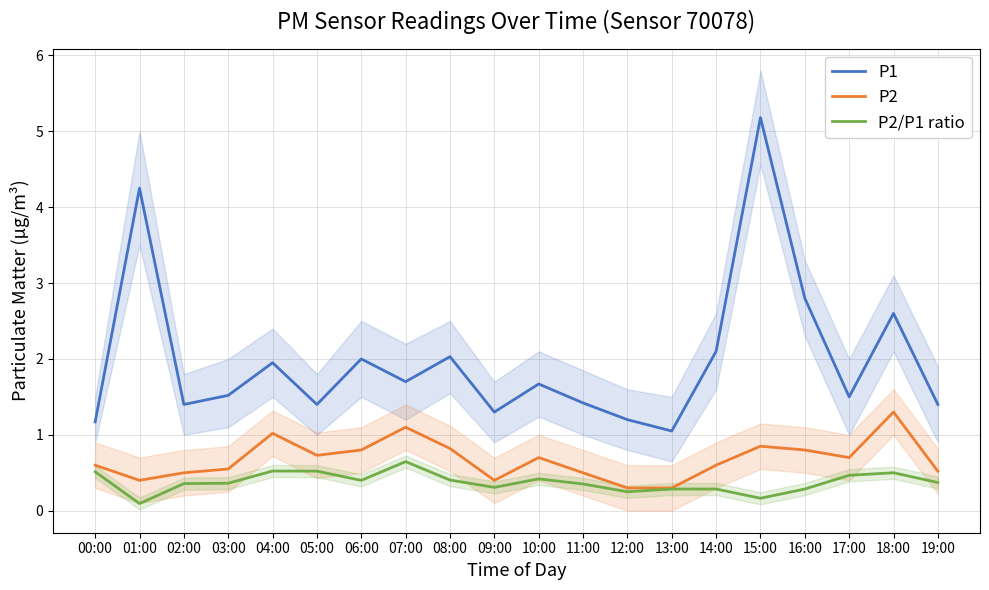

Is it true that P2/P1 ratio equals 0.4 at 03:00?

True